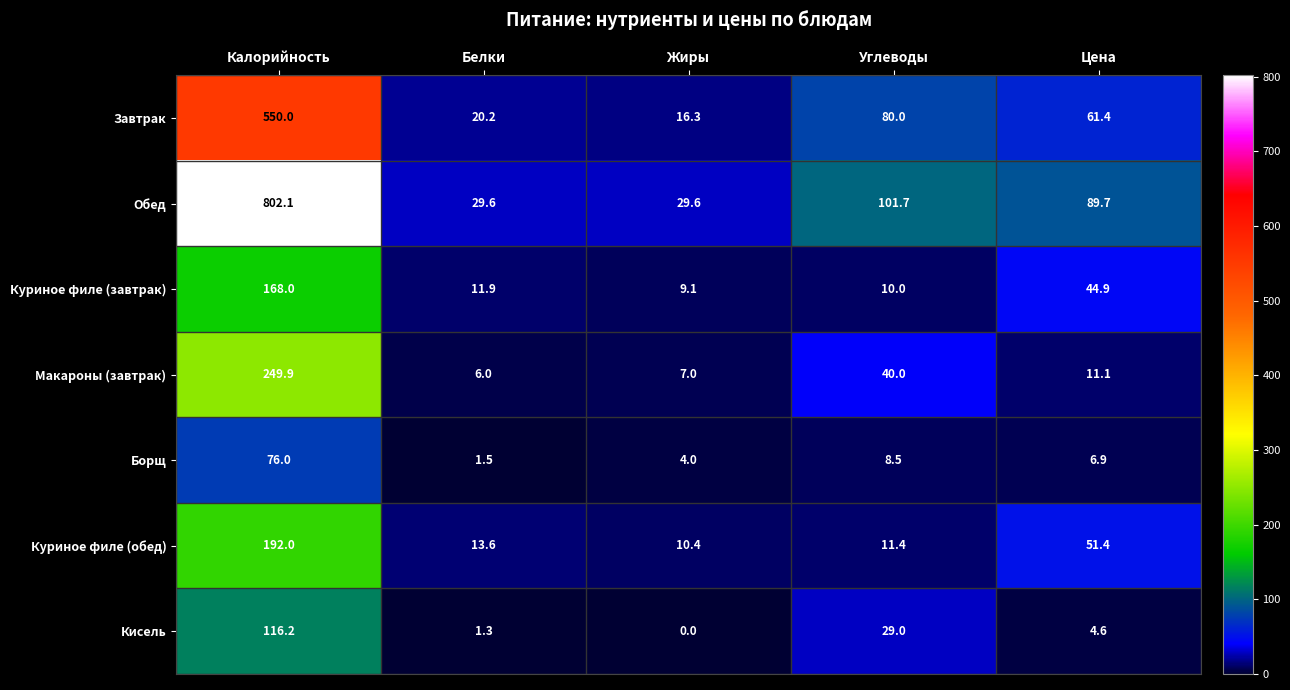

Between Калорийность and Углеводы, which series saw the biggest shift?

Обед